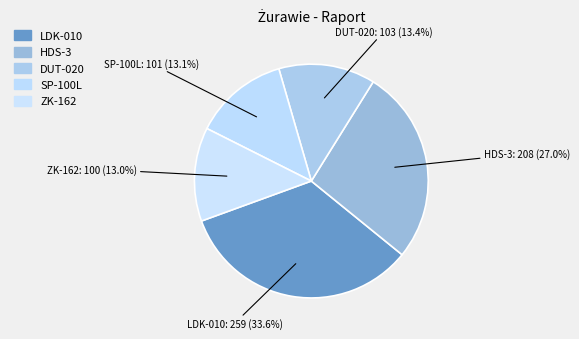

Do HDS-3 and LDK-010 together represent more than half of the pie?

Yes